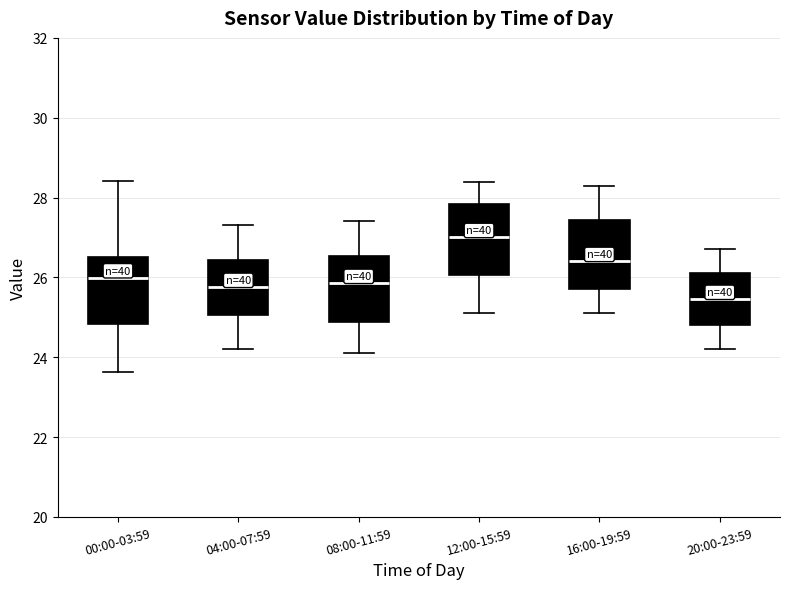

Where is the lower edge of the box for 20:00-23:59 on the y-axis? The values are not printed on the chart, so give them approximately, as read against the axis.

24.8